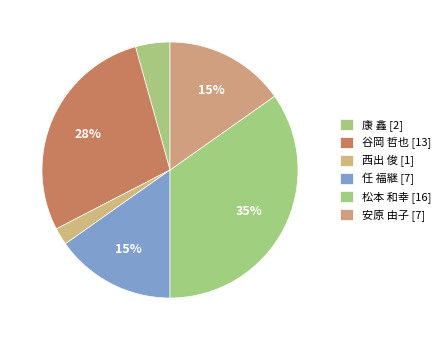

How many segments does this pie chart have?

6